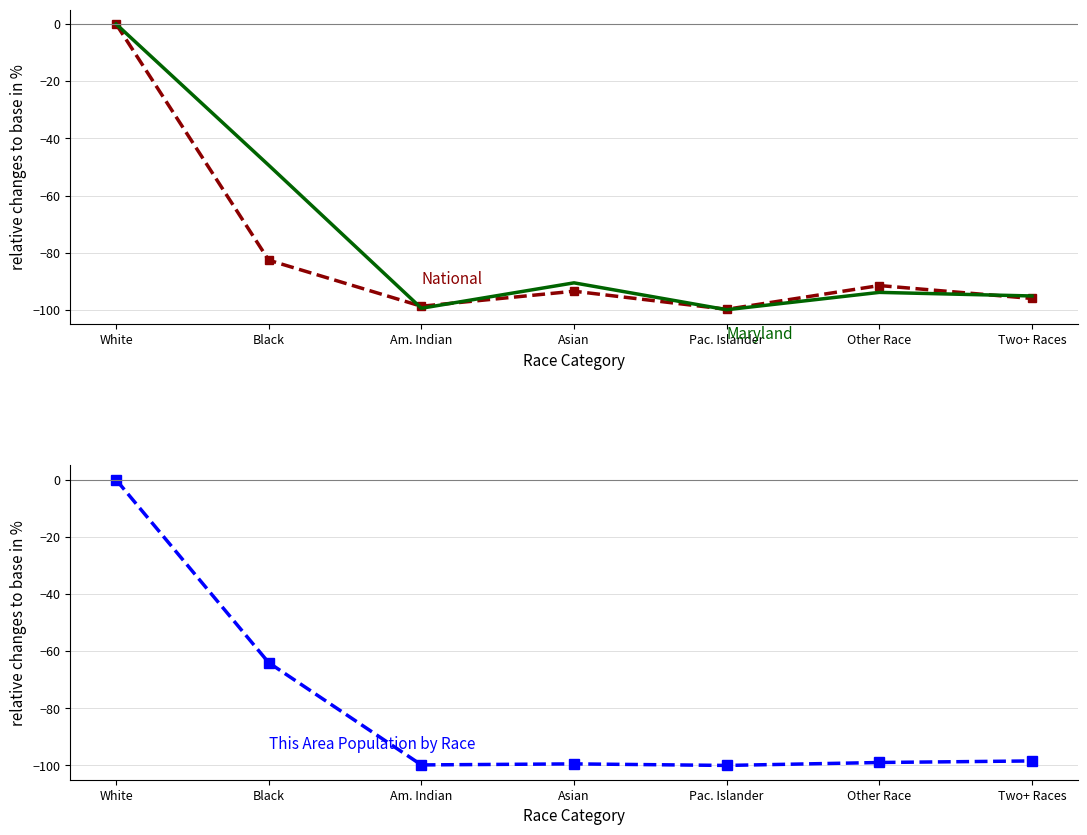

Rank the categories by Maryland value from highest to lowest.

White, Black, Asian, Other Race, Two+ Races, Am. Indian, Pac. Islander